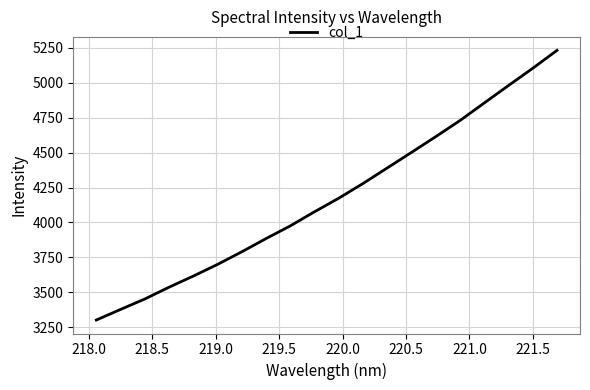

Reading right to left, list all the values displayed in this chart.

5232.3	5104.0	4980.7	4855.8	4730.2	4614.7	4502.2	4390.7	4279.4	4174.0	4076.9	3975.8	3884.8	3790.1	3699.9	3616.1	3536.5	3452.1	3377.2	3301.4